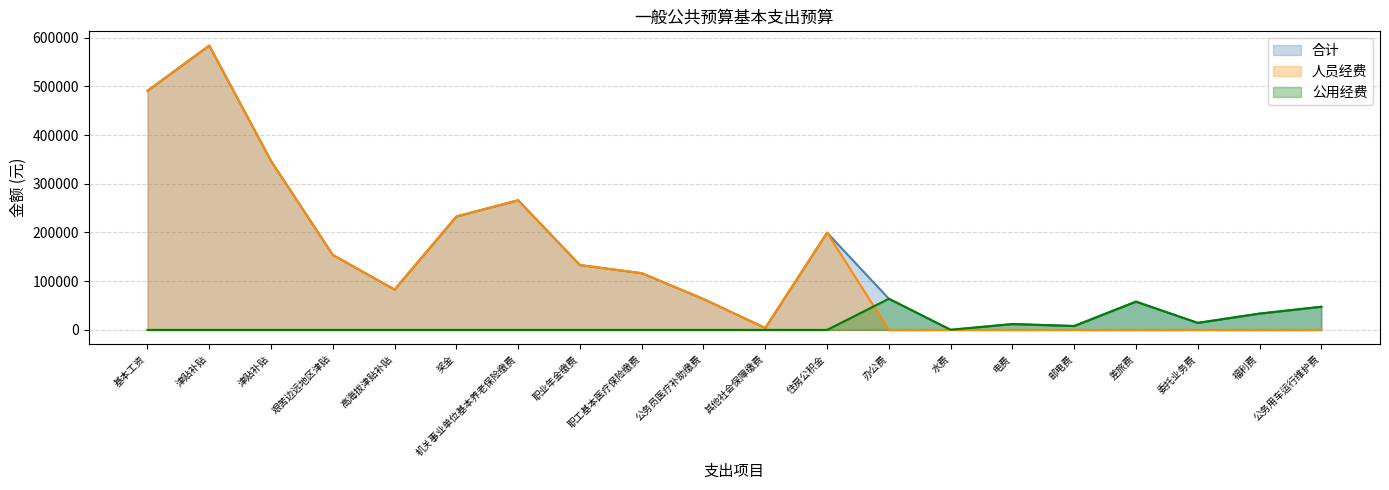

What is the difference between the second highest and minimum values in the 公用经费 series?

58000.0